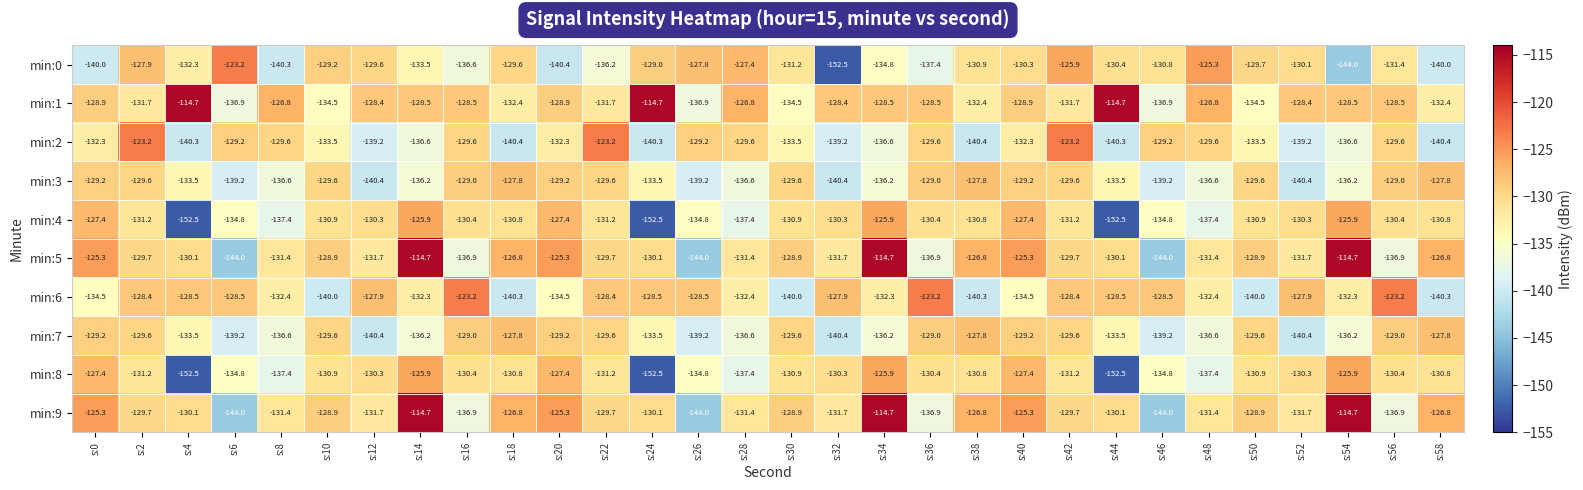

Where does the min:4 series first go above -130?

s:0